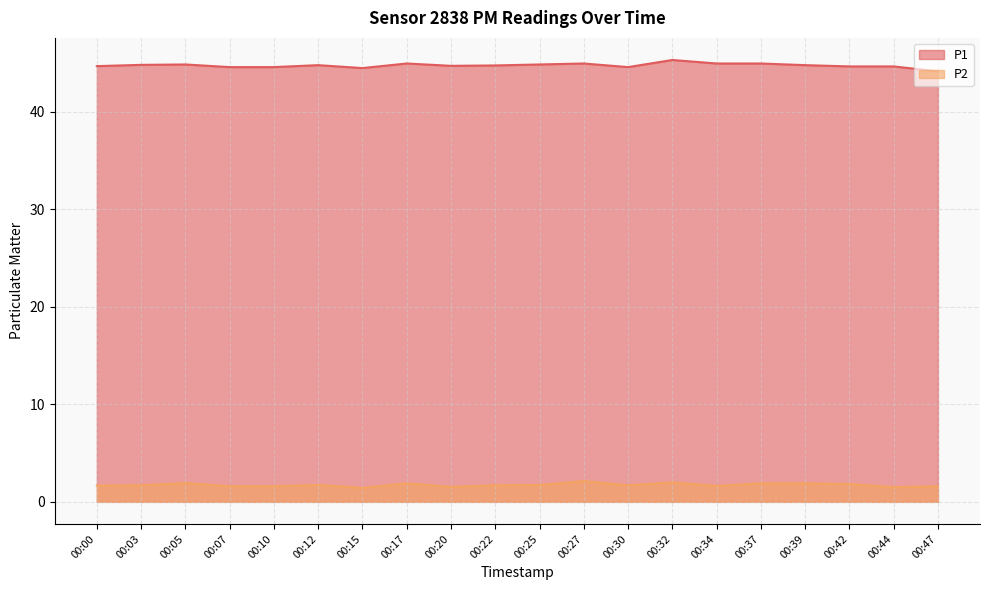

The value of P1 at 00:00 is 44.7. True or false?

True